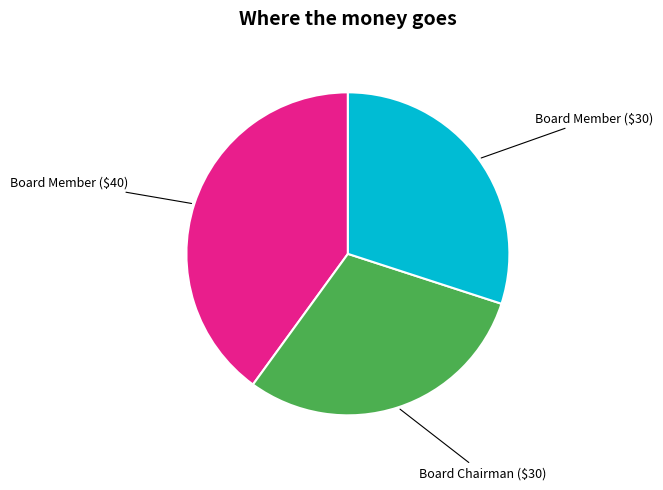

Is there any slice that represents more than half of the pie?

No